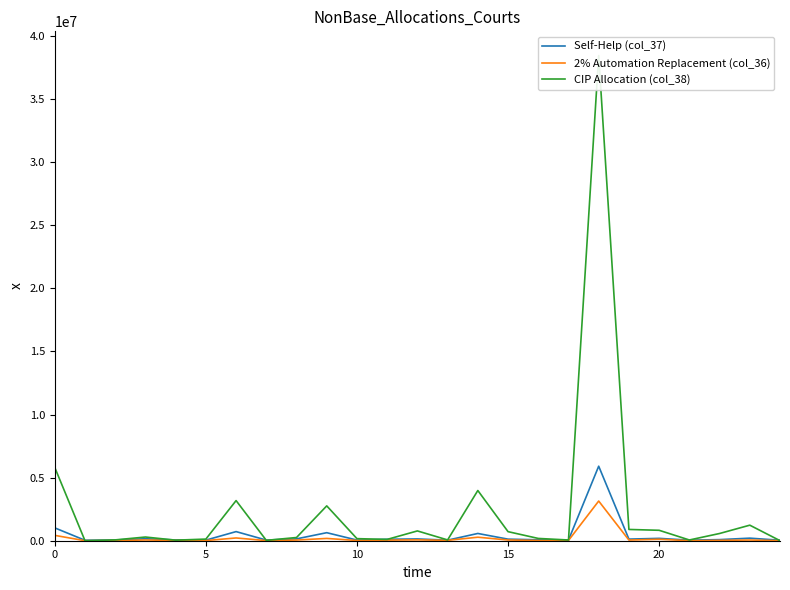

Is it true that 2% Automation Replacement (col_36) equals 181080.0 at 9?

True